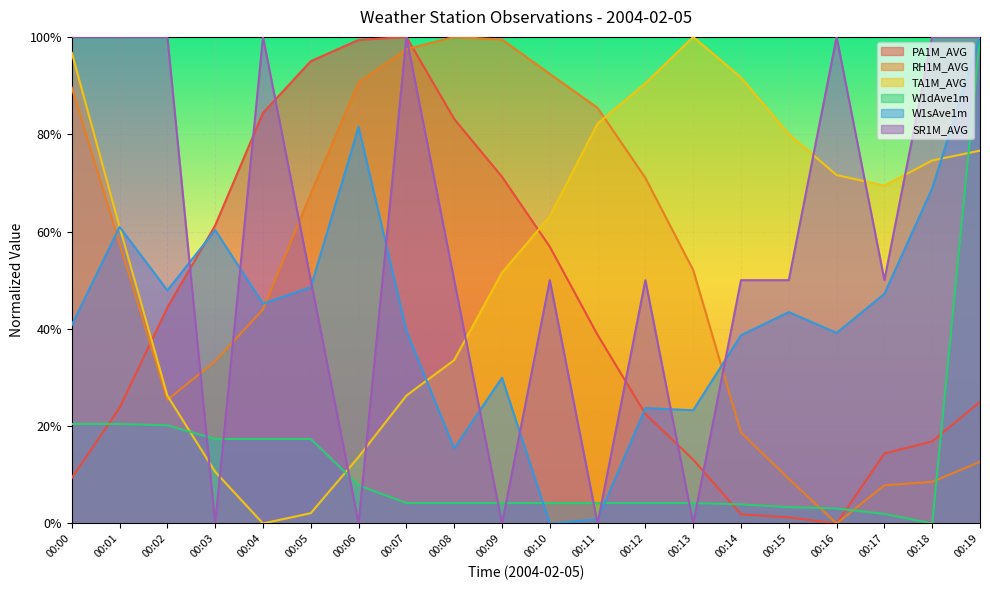

What is the value of the W1sAve1m point at the 10th from the left?

0.3